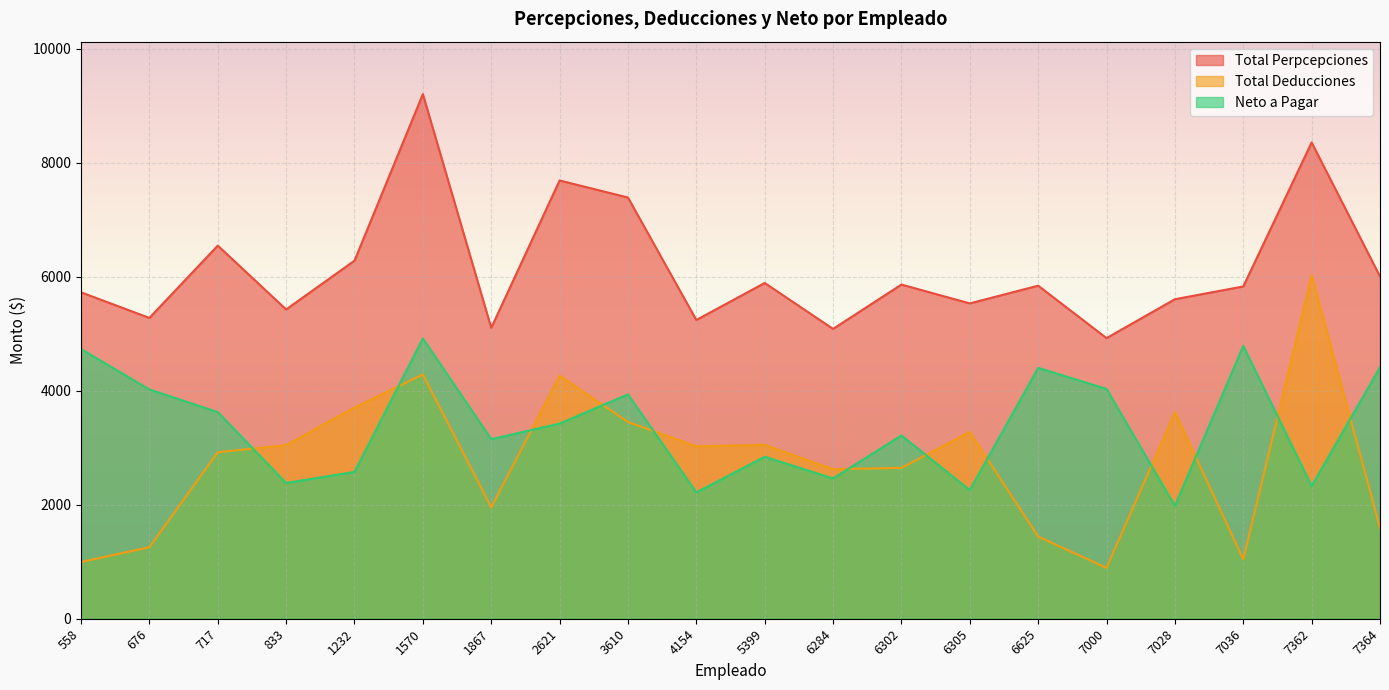

What is the average value of the Neto a Pagar series?

3384.7